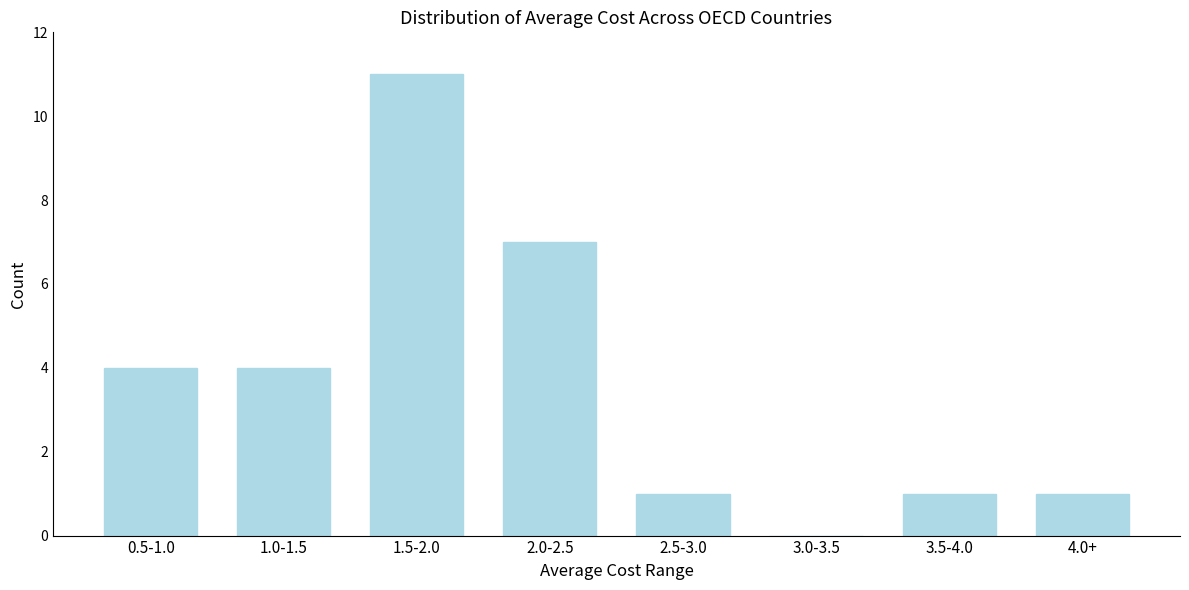

Reading right to left, what are all the values shown in this chart?

4.0+=1	3.5-4.0=1	3.0-3.5=0	2.5-3.0=1	2.0-2.5=7	1.5-2.0=11	1.0-1.5=4	0.5-1.0=4